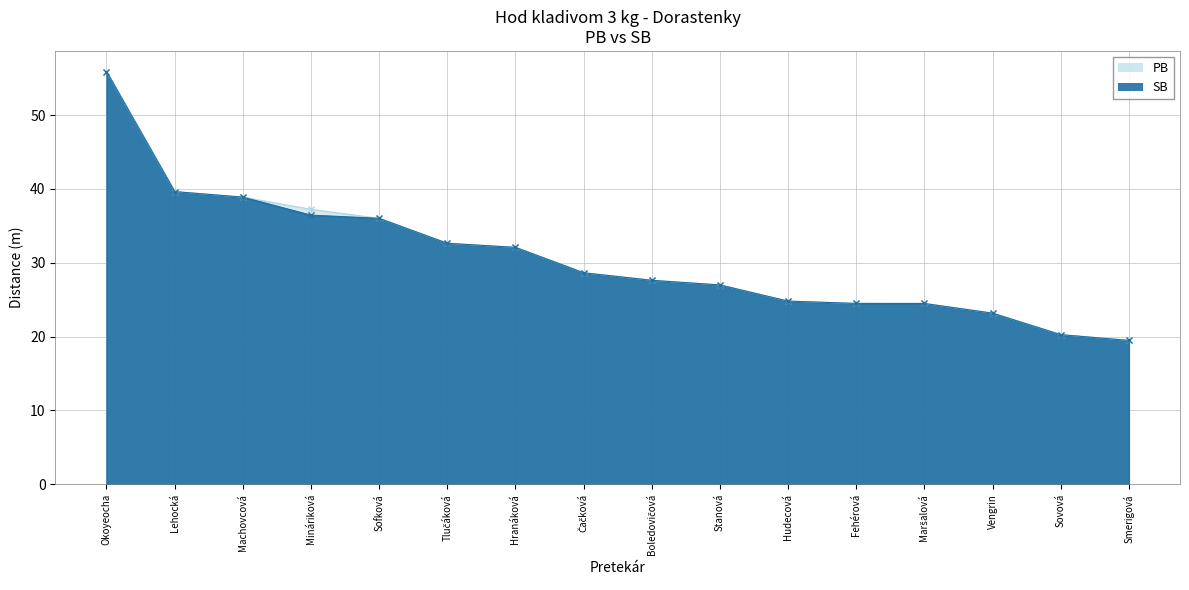

True or false: PB has more than 1 points higher than both neighbors.

False